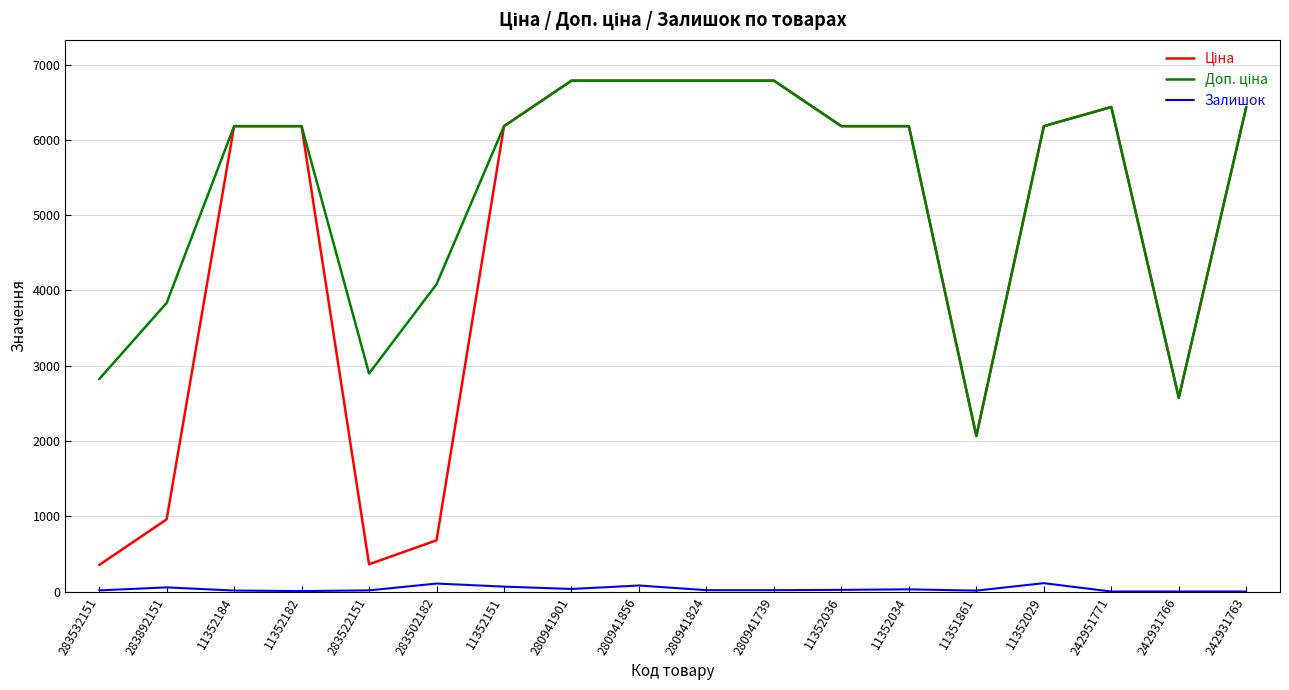

Is it true that Залишок equals 0.0 at 242951771?

True